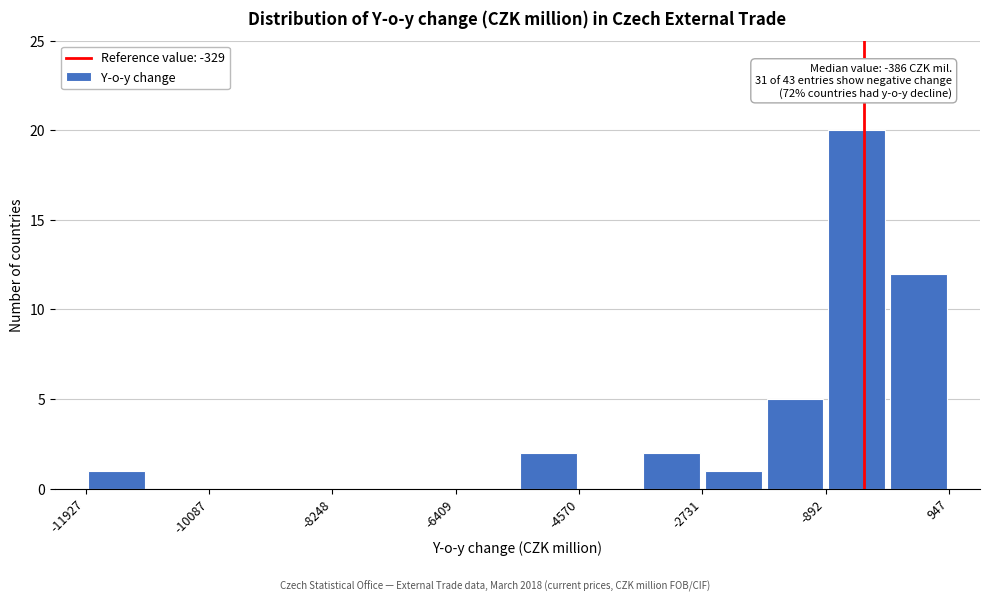

Which range on the x-axis has the tallest bar?

-800 to 0